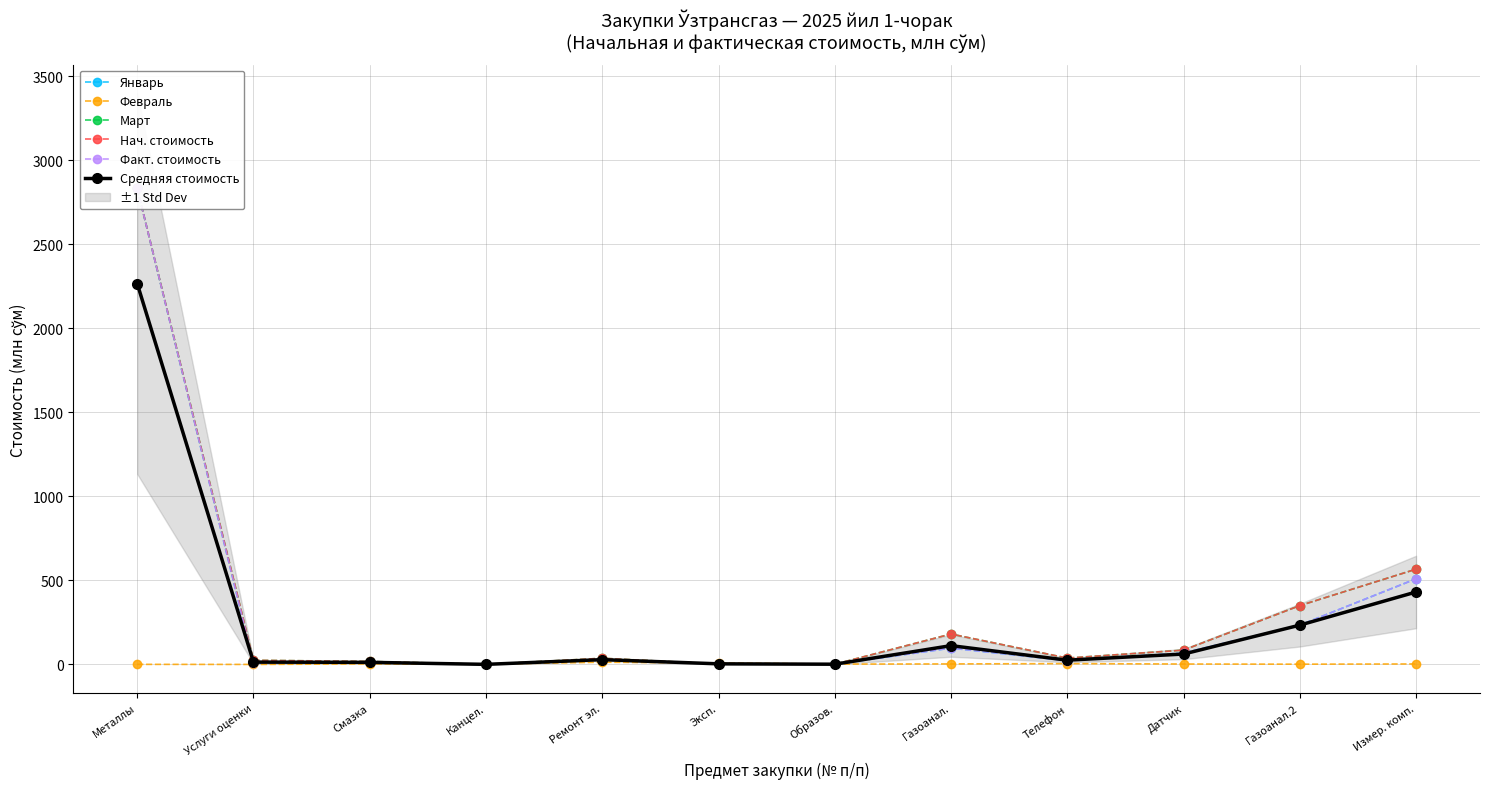

Reading left to right, transcribe all the data shown in this chart.

Январь: Металлы=2832.5	Услуги оценки=10.0	Смазка=11.9	Канцел.=0.2	Ремонт эл.=28.4	Эксп.=2.6	Образов.=1.5	Газоанал.=97.4	Телефон=23.3	Датчик=68.3	Газоанал.2=234.1	Измер. комп.=509.7
Февраль: Металлы=0.8	Услуги оценки=0.3	Смазка=3.5	Канцел.=1.9	Ремонт эл.=13.5	Эксп.=9.0	Образов.=2.2	Газоанал.=3.3	Телефон=5.2	Датчик=2.8	Газоанал.2=1.8	Измер. комп.=3.1
Март: Металлы=2832.5	Услуги оценки=25.1	Смазка=18.1	Канцел.=0.8	Ремонт эл.=37.0	Эксп.=2.6	Образов.=1.5	Газоанал.=181.3	Телефон=38.0	Датчик=85.4	Газоанал.2=350.3	Измер. комп.=567.0
Нач. стоимость: Металлы=2832.5	Услуги оценки=25.1	Смазка=18.1	Канцел.=0.8	Ремонт эл.=37.0	Эксп.=2.6	Образов.=1.5	Газоанал.=181.3	Телефон=38.0	Датчик=85.4	Газоанал.2=350.3	Измер. комп.=567.0
Факт. стоимость: Металлы=2832.5	Услуги оценки=10.0	Смазка=11.9	Канцел.=0.2	Ремонт эл.=28.4	Эксп.=2.6	Образов.=1.5	Газоанал.=97.4	Телефон=23.3	Датчик=68.3	Газоанал.2=234.1	Измер. комп.=509.7
Средняя стоимость: Металлы=2266.2	Услуги оценки=14.1	Смазка=12.7	Канцел.=0.8	Ремонт эл.=28.8	Эксп.=3.9	Образов.=1.6	Газоанал.=112.2	Телефон=25.6	Датчик=62.1	Газоанал.2=234.1	Измер. комп.=431.3